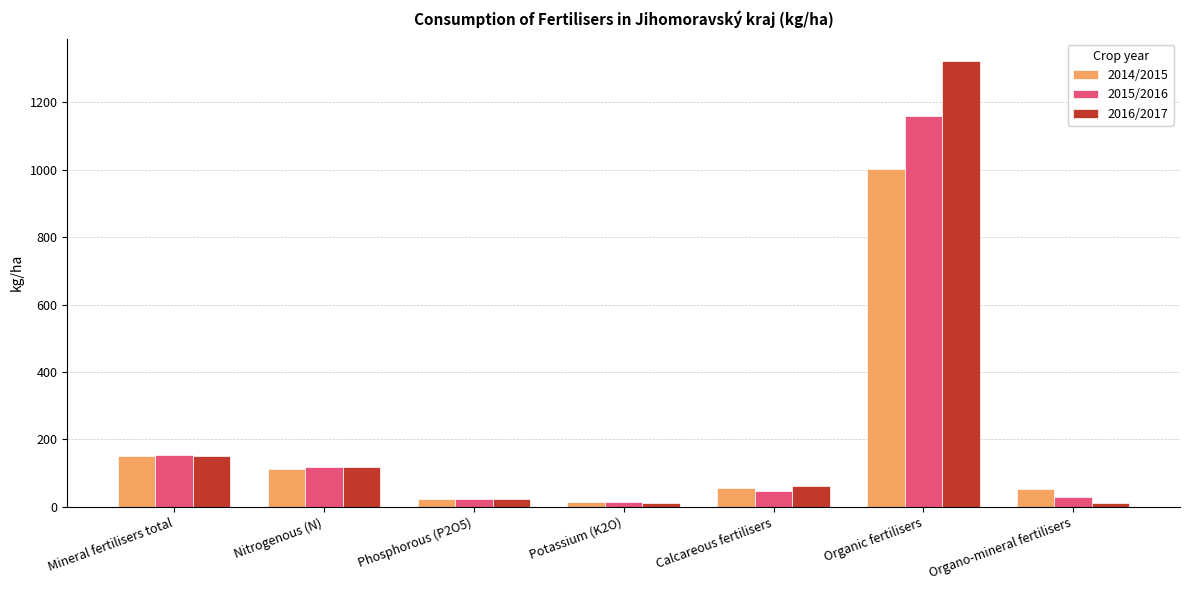

What is the difference between the highest and lowest values at Nitrogenous (N)?

5.7